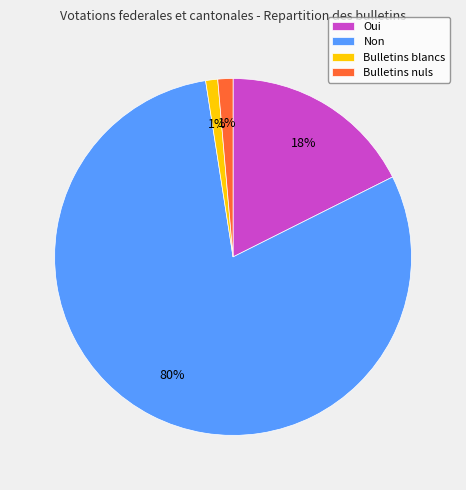

To the nearest percent, what is the difference between the largest and smallest slice percentages?

79%